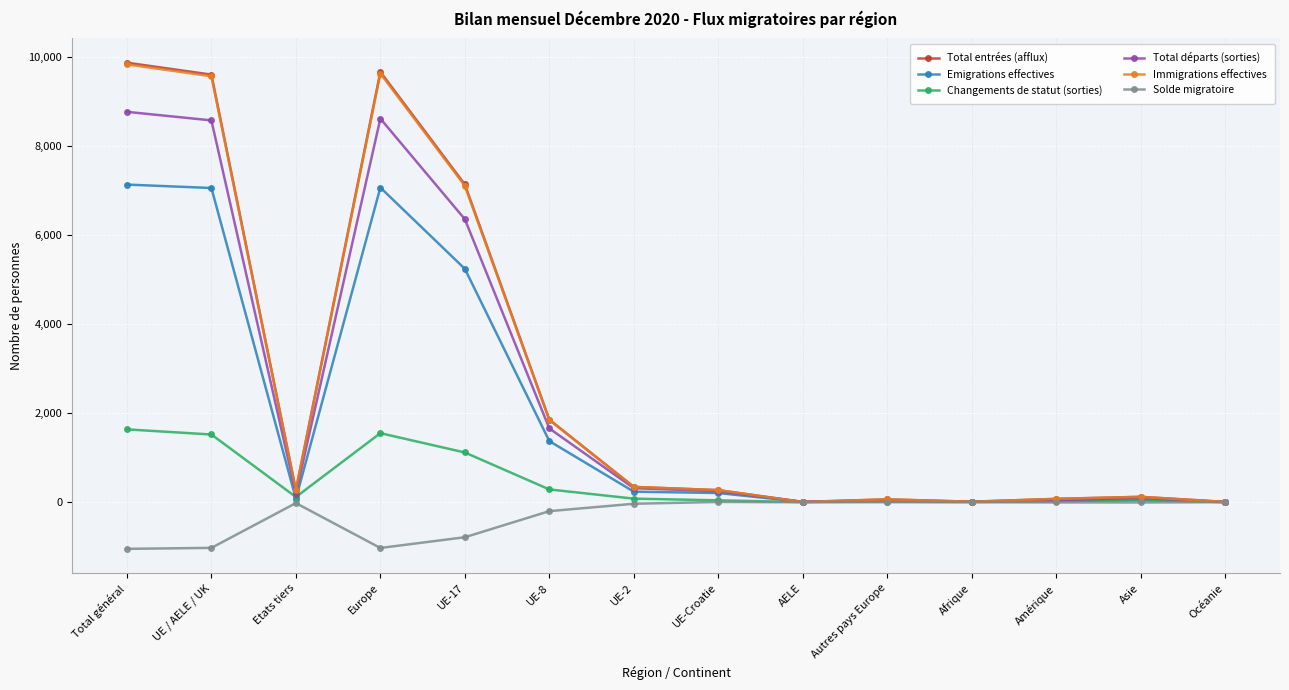

What is the label of the 9th point from the left?

AELE